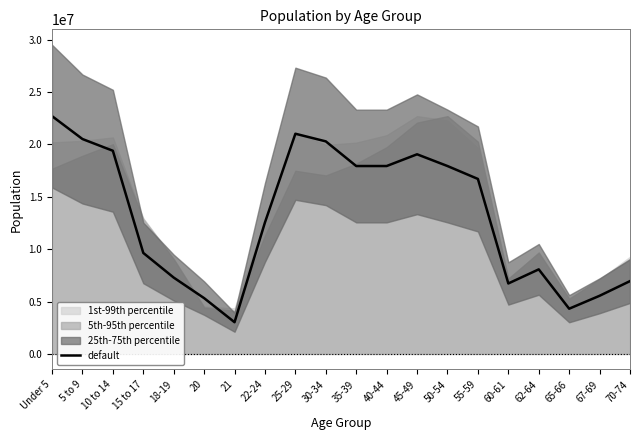

How many data points are above 16709037?

10